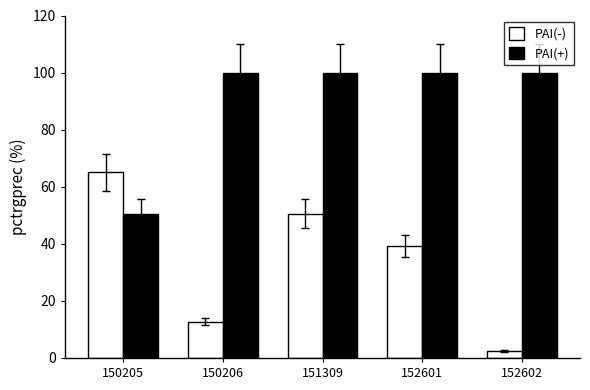

How many values in the PAI(-) series exceed 39?

3